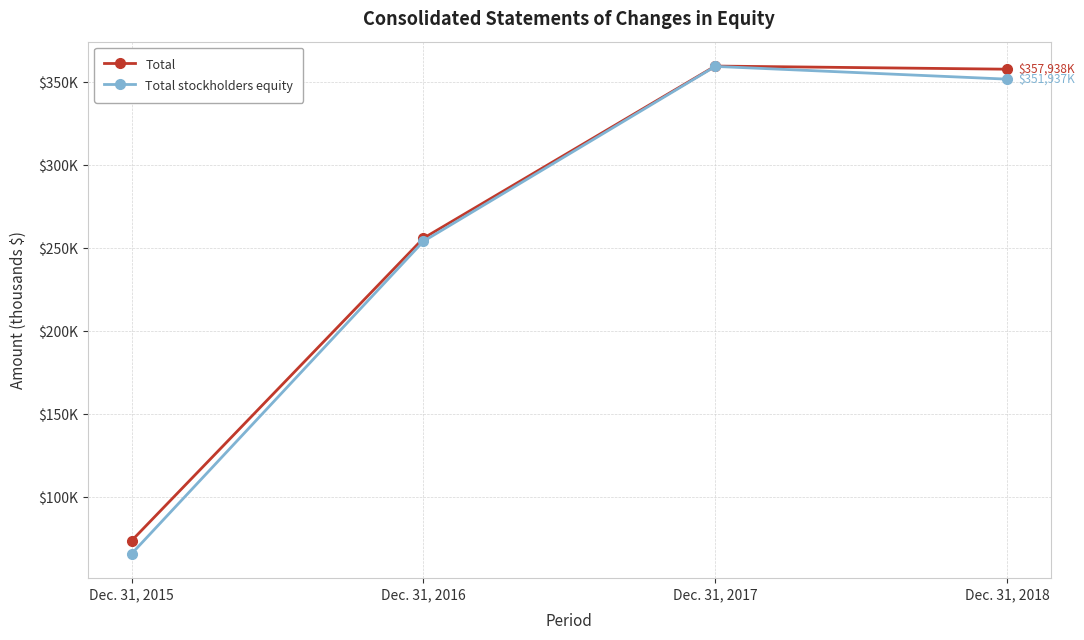

Which category has the lowest value in the Total series?

Dec. 31, 2015